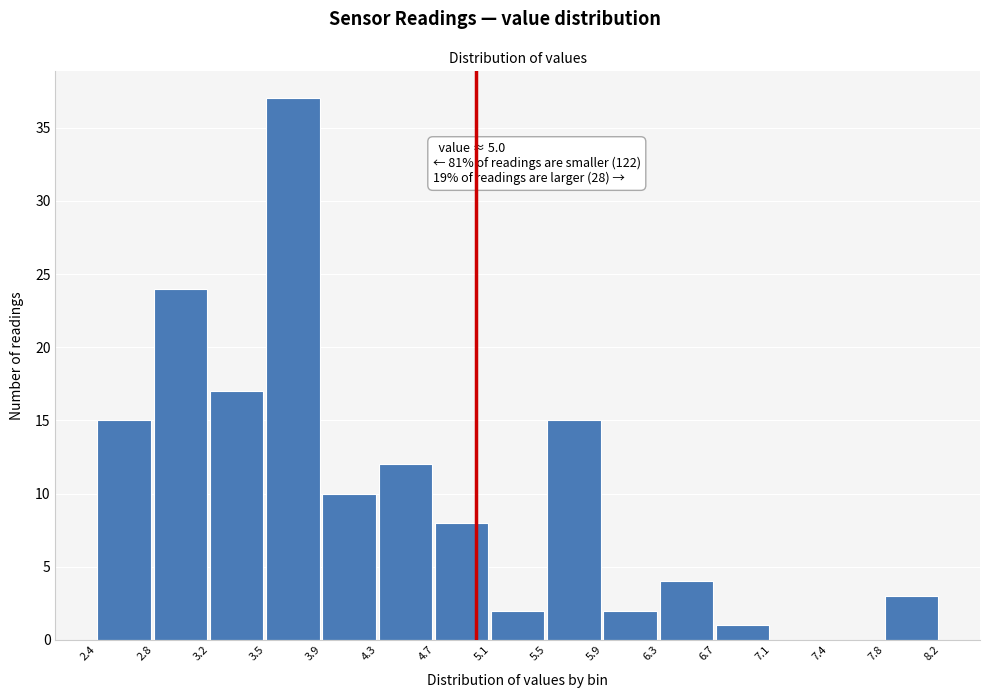

Over which range of the x-axis is the bar tallest?

3.5 to 3.9